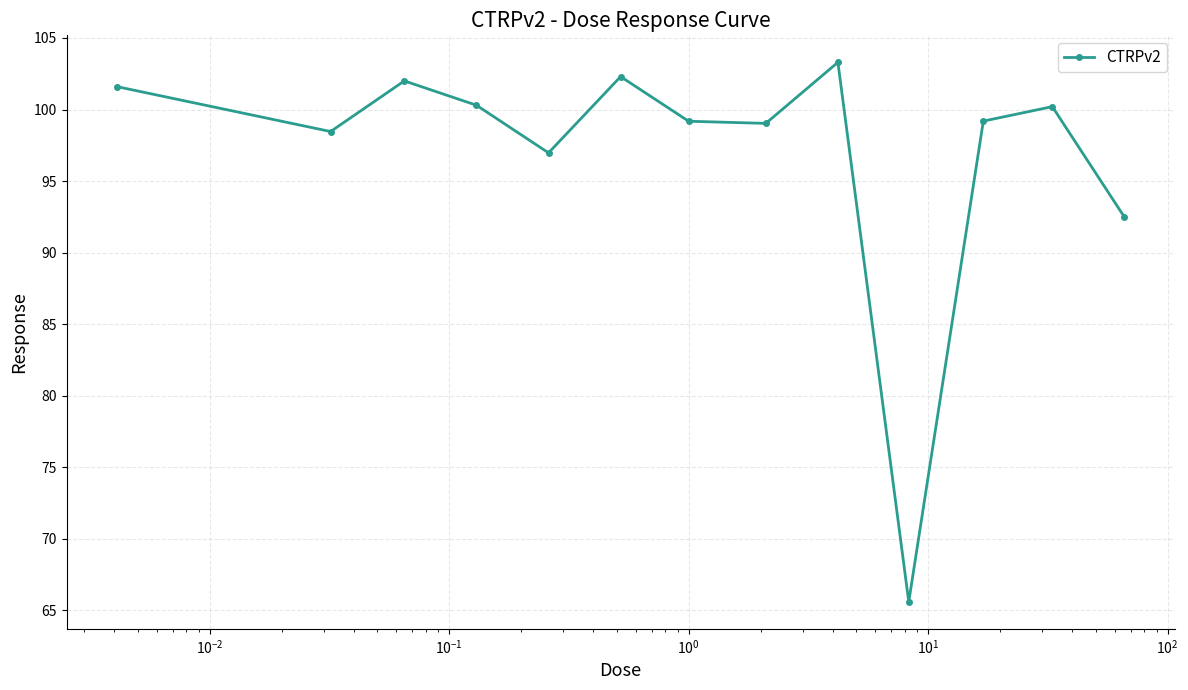

Count the number of data series in this chart.

1